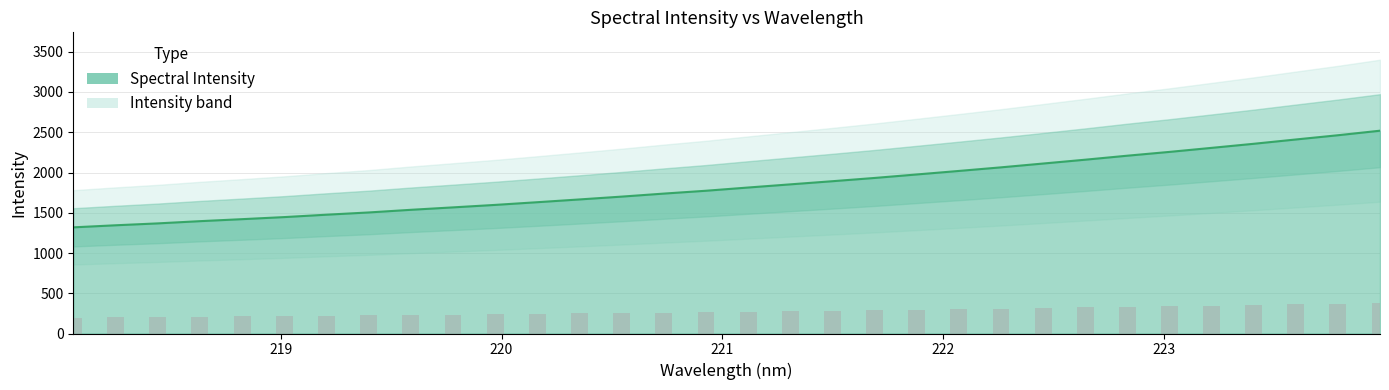

What is the smallest value displayed?

1318.8